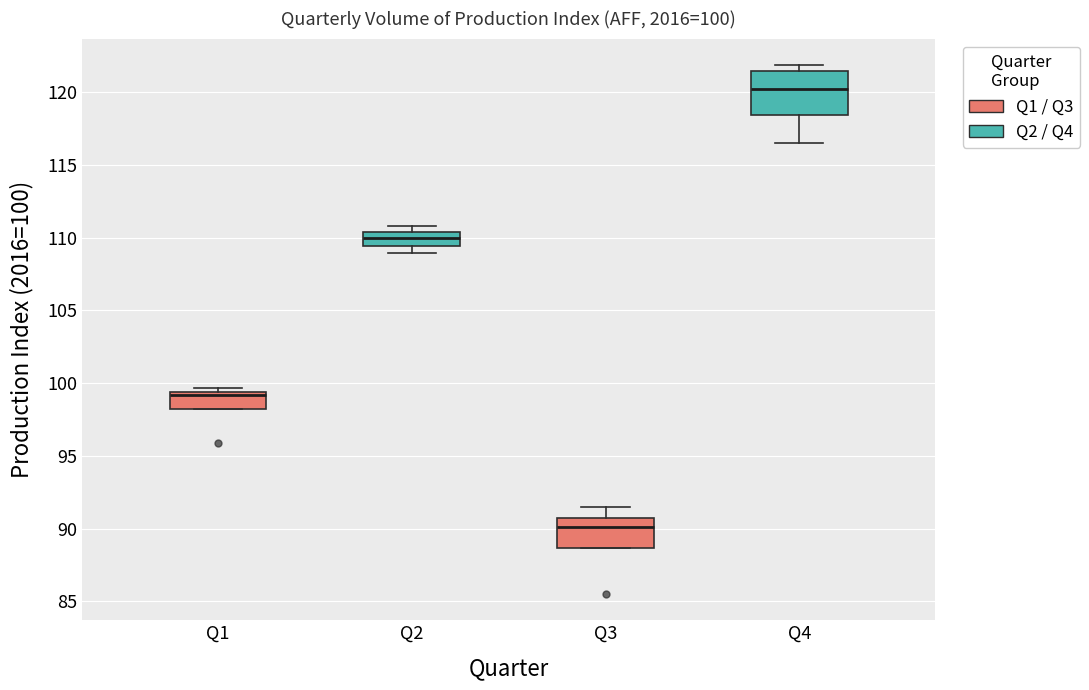

Which box's median line is the lowest?

Q3